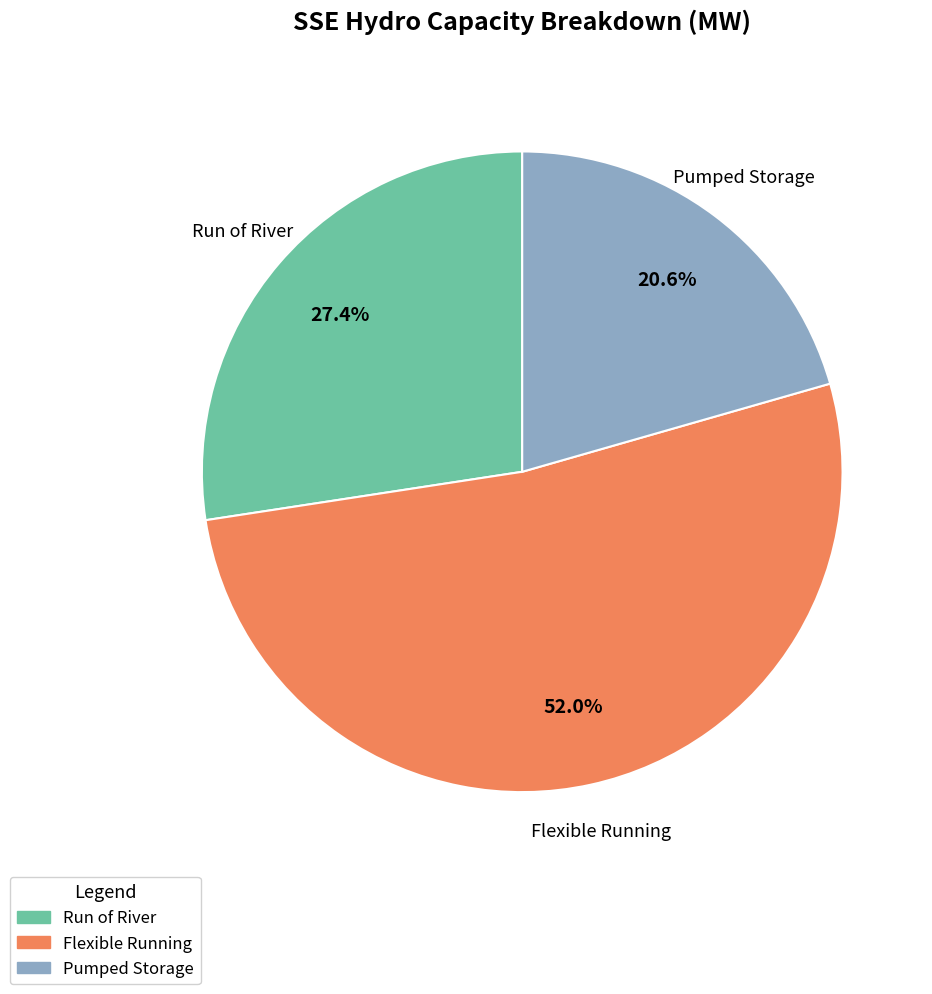

Rank the categories by value from highest to lowest.

Flexible Running, Run of River, Pumped Storage